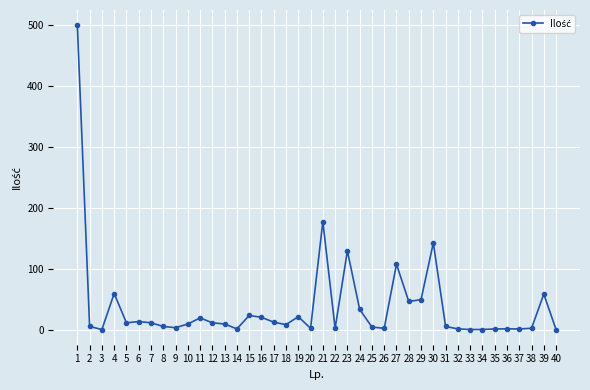

What is the sum of all values?

1541